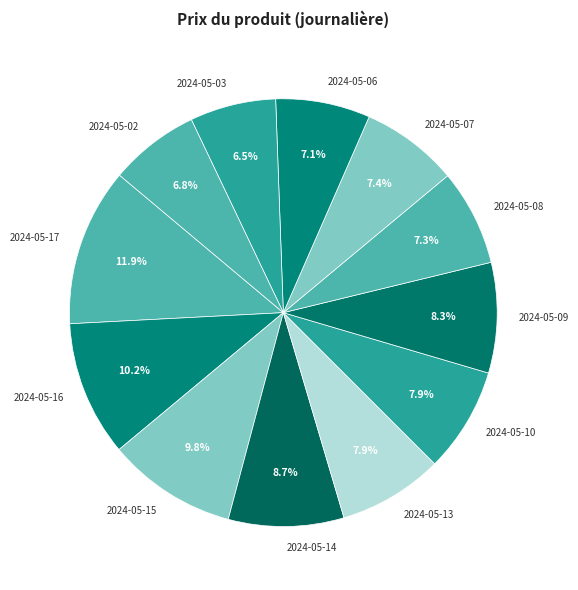

To the nearest percent, what is the combined percentage of 2024-05-09 and 2024-05-08?

16%